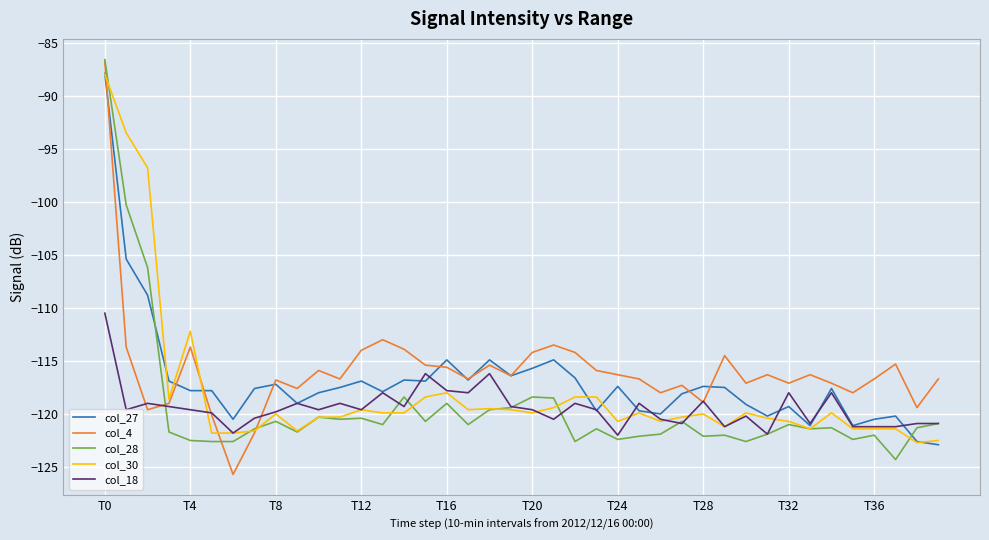

What is the greatest value displayed?

-86.6